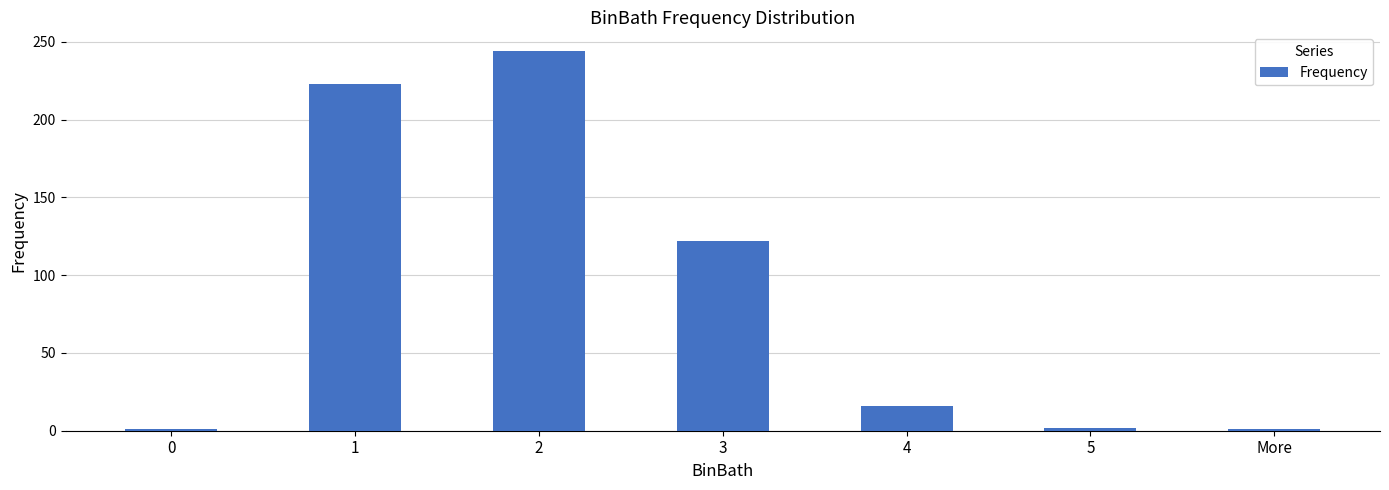

Is it true that the value at 2 is 332?

False